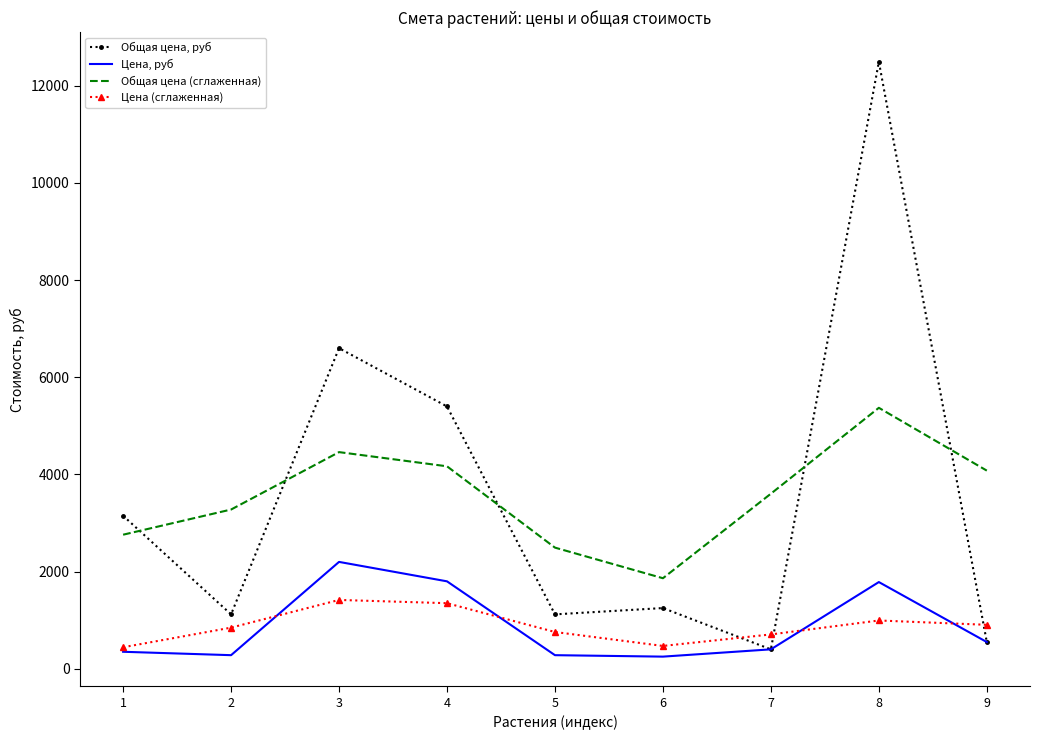

The value of Цена, руб at 8 is 2973. True or false?

False